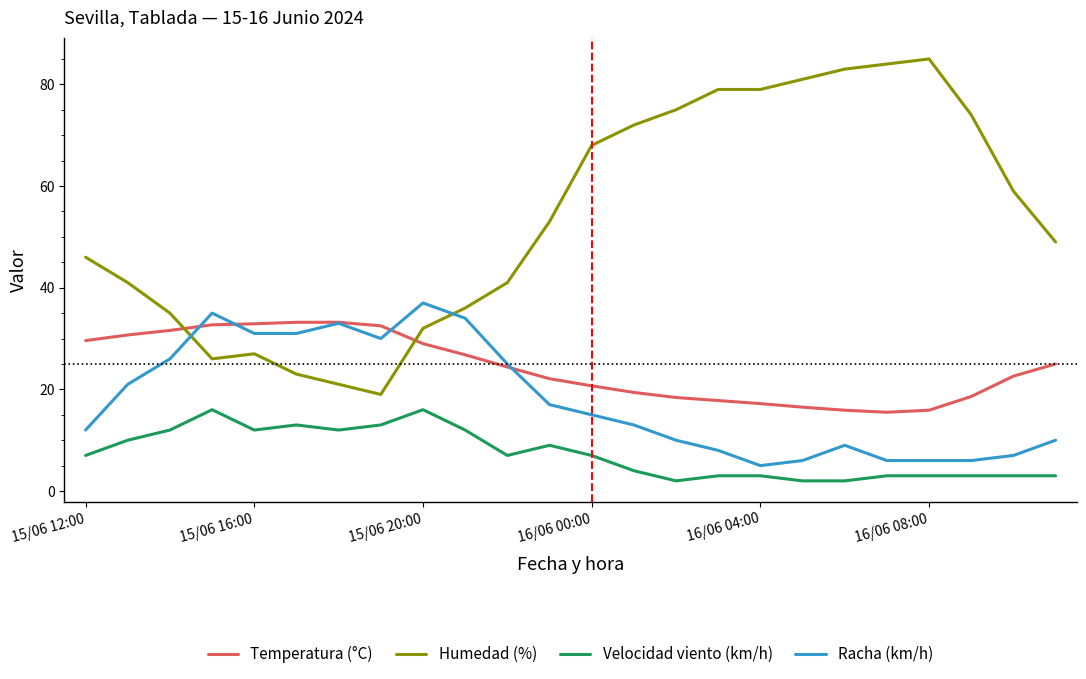

Which series has the largest total across all categories?

Humedad (%)